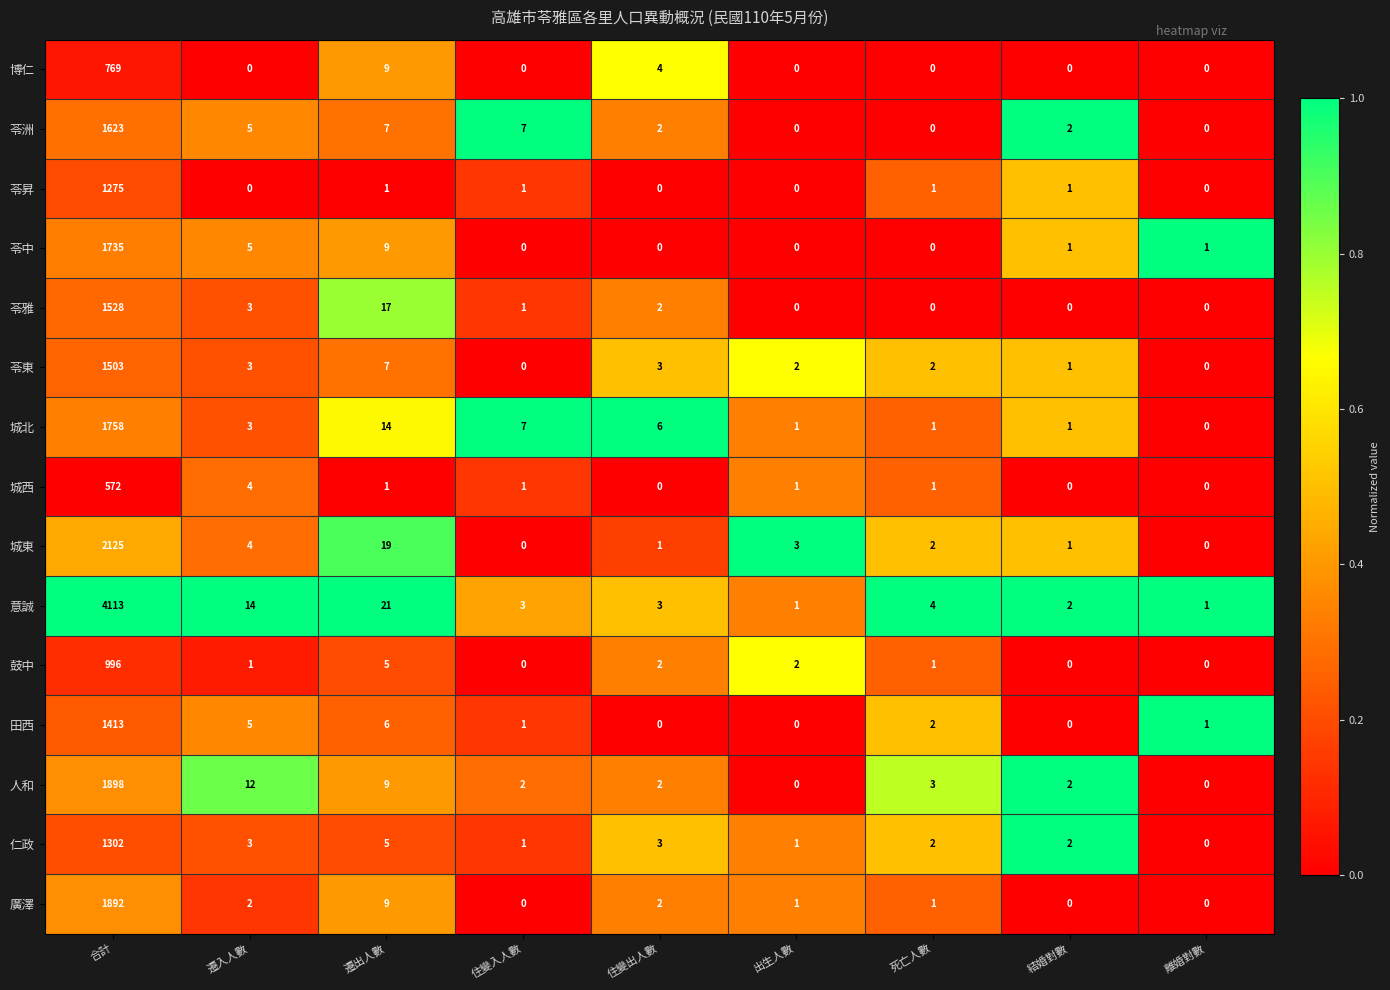

Where does the 意誠 series first go above 3?

合計